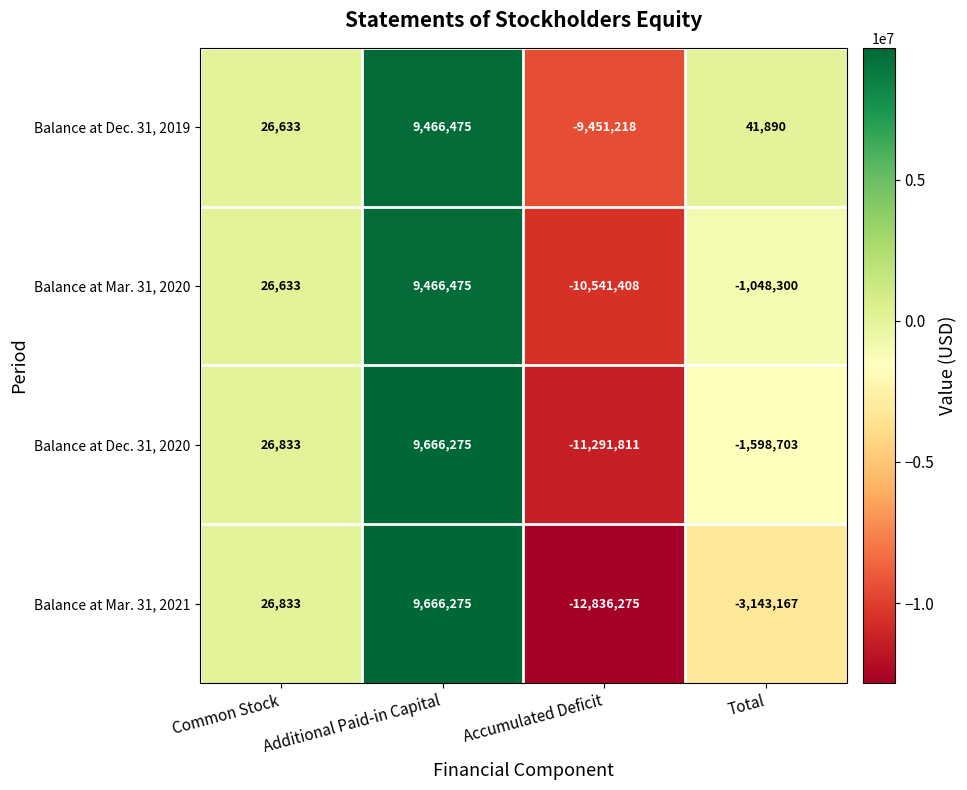

True or false: Balance at Dec. 31, 2019 has a value of 9466475 at Additional Paid-in Capital.

True